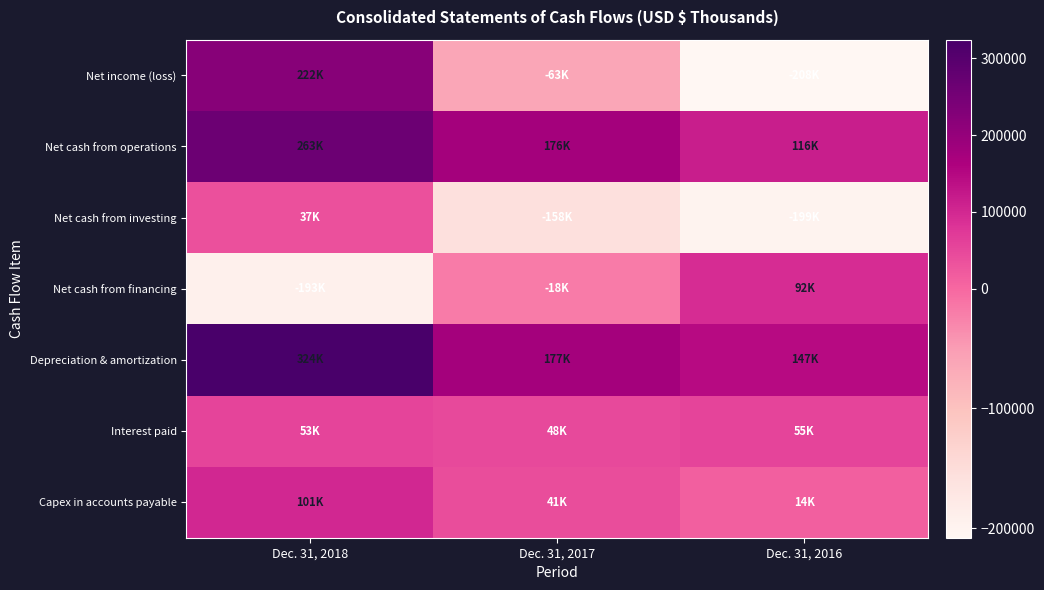

What is the difference between the highest and lowest values at Dec. 31, 2017?

334288